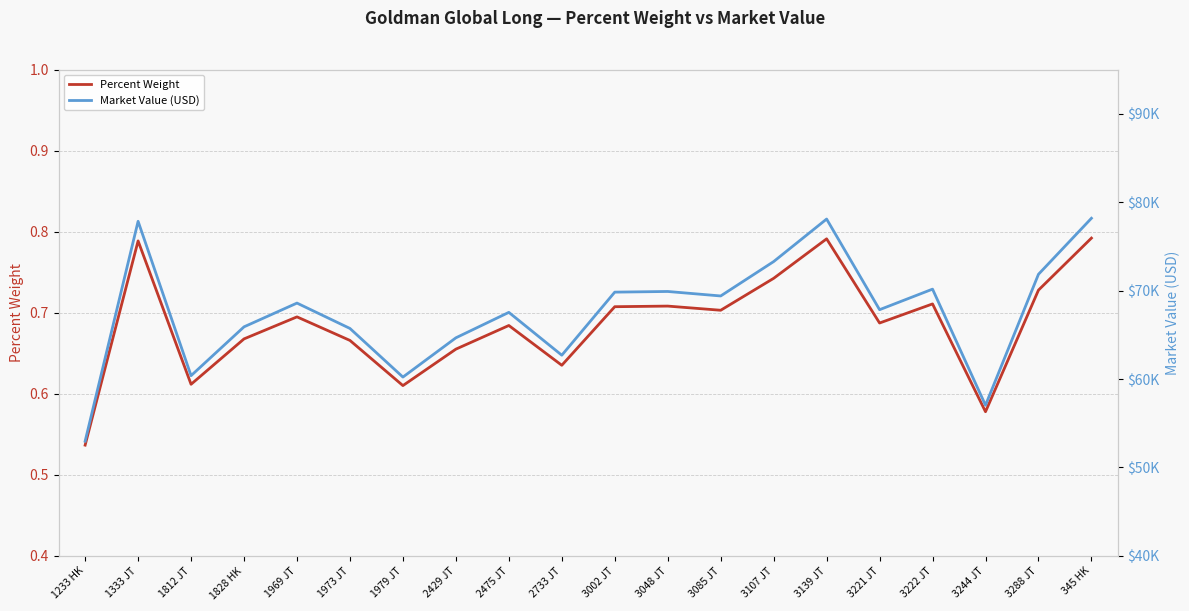

What is the label of the 15th point from the left?

3139 JT